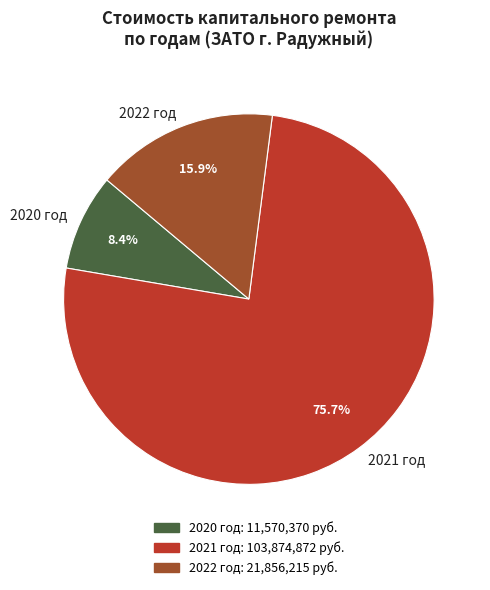

Which slice represents more than half of the pie?

2021 год